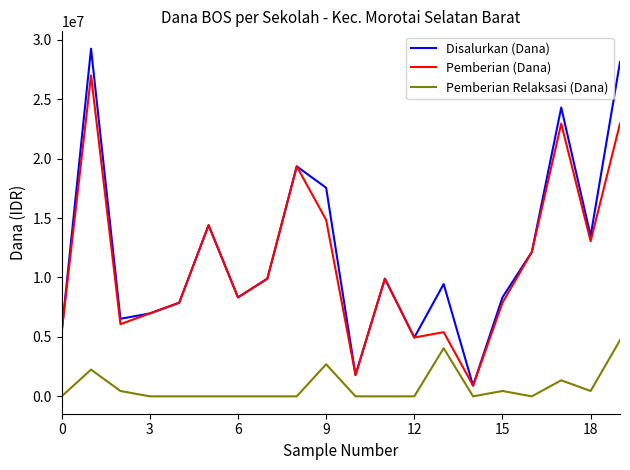

At how many categories does at least one series exceed 9287143?

11